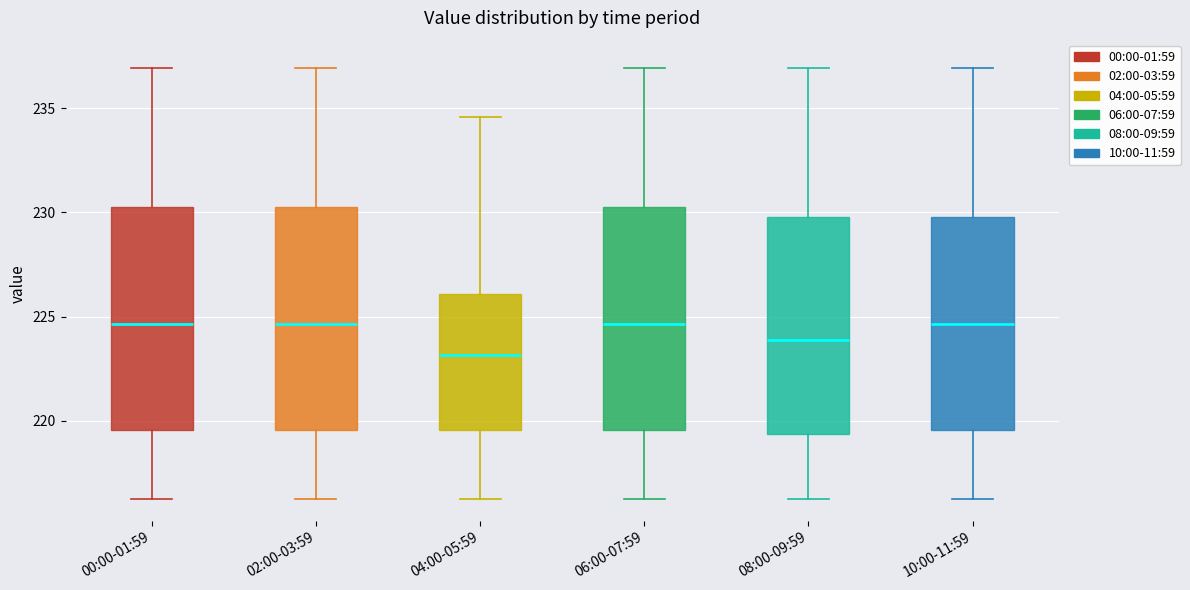

Which box has the lowest median line?

04:00-05:59